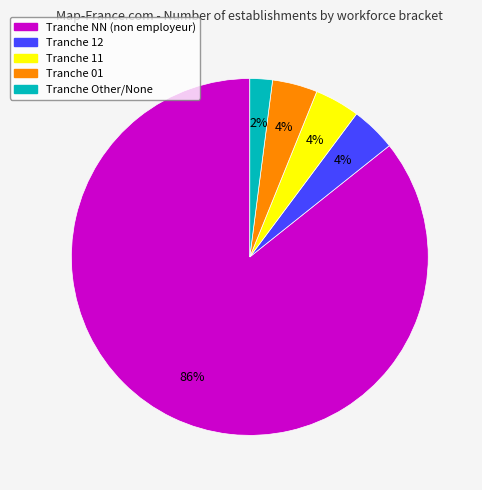

How many slices are in this pie chart?

5